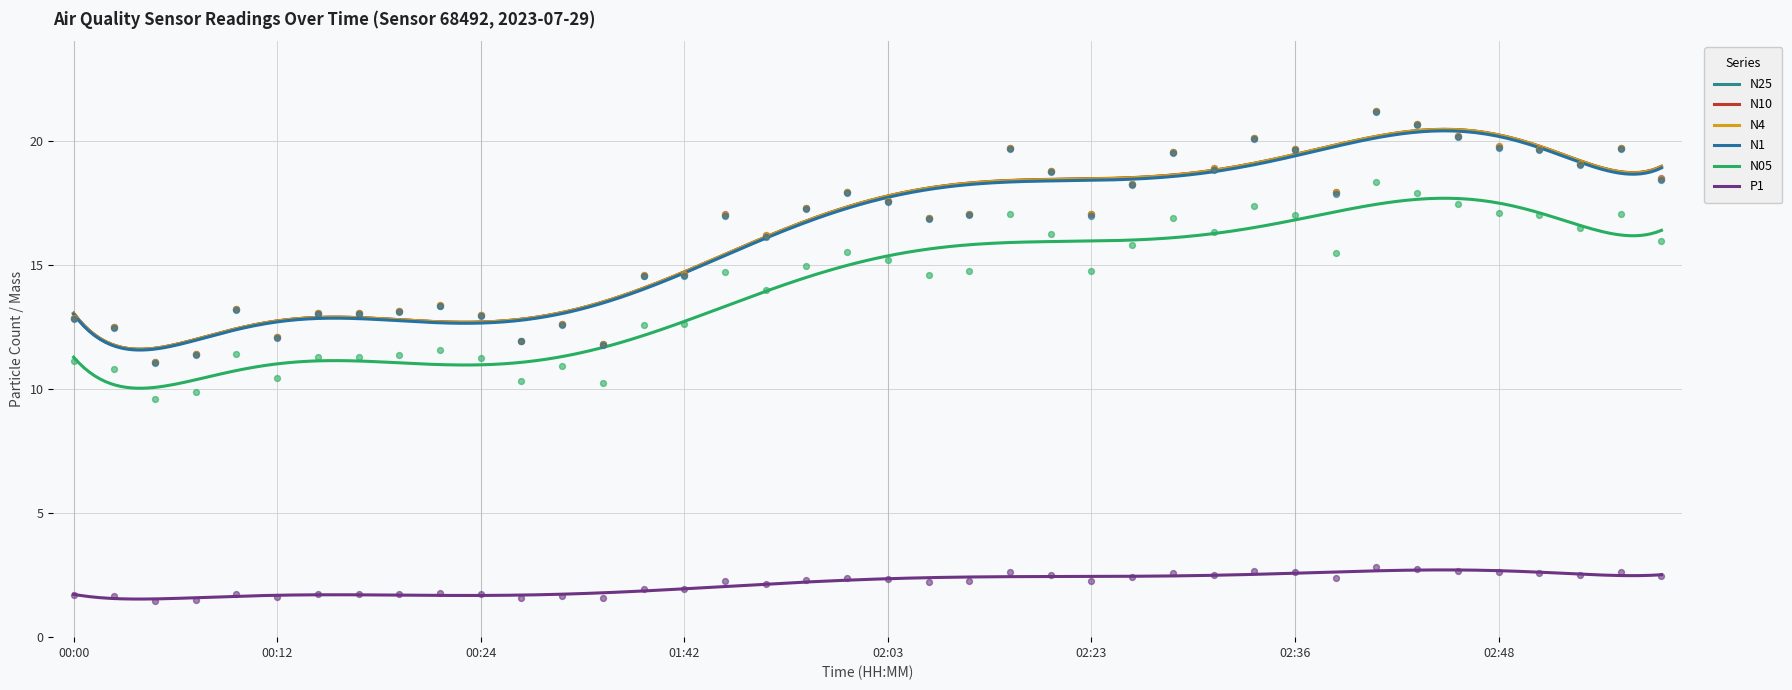

Which series has the largest Y range (max minus min)?

N10